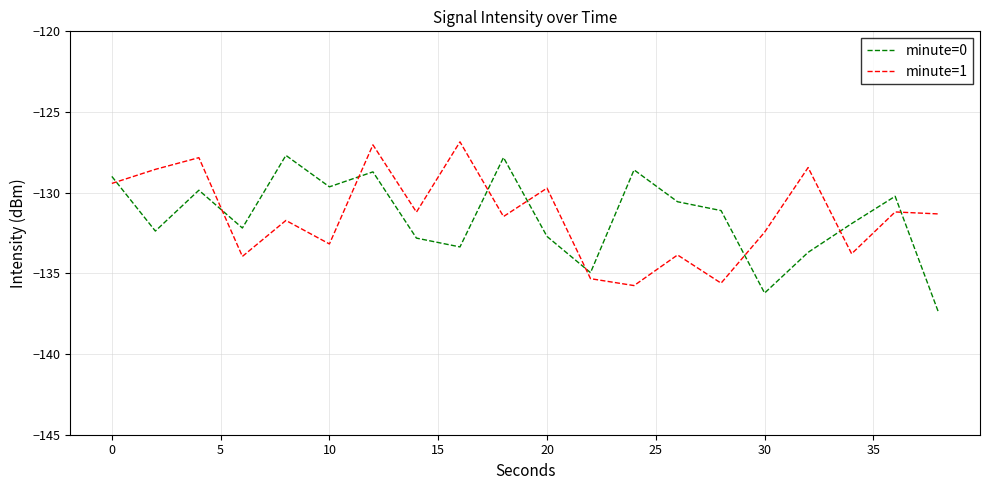

True or false: minute=1 has more than 0 interior local peaks.

True